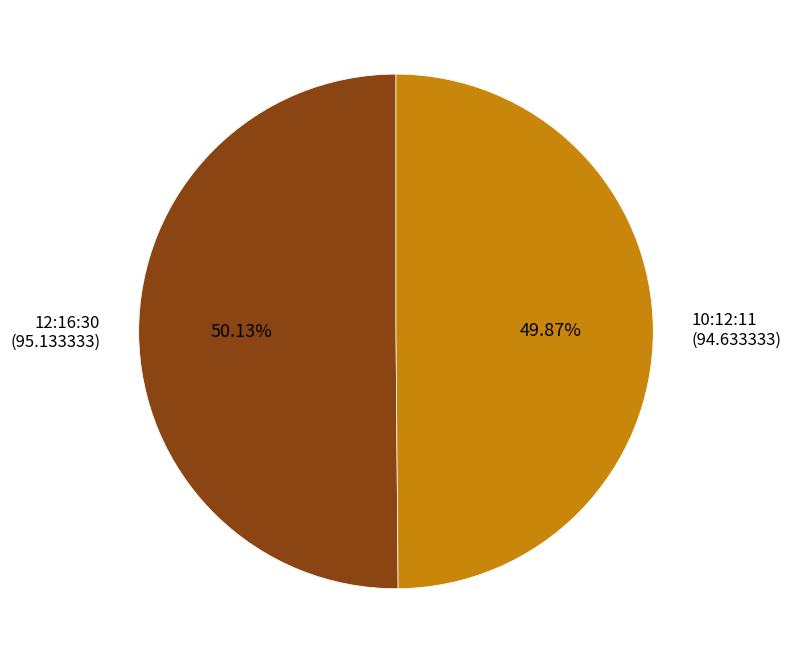

Approximately how many times larger is the value at 10:12:11 compared to 12:16:30?

1.0